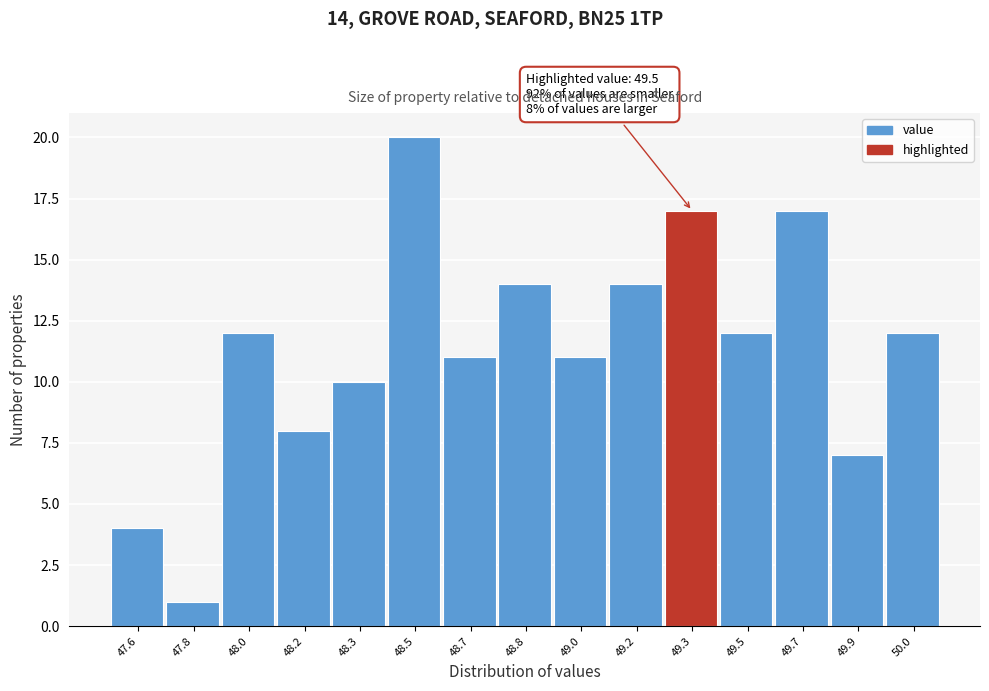

Reading left to right, extract all data points from this chart.

4	1	12	8	10	20	11	14	11	14	17	12	17	7	12